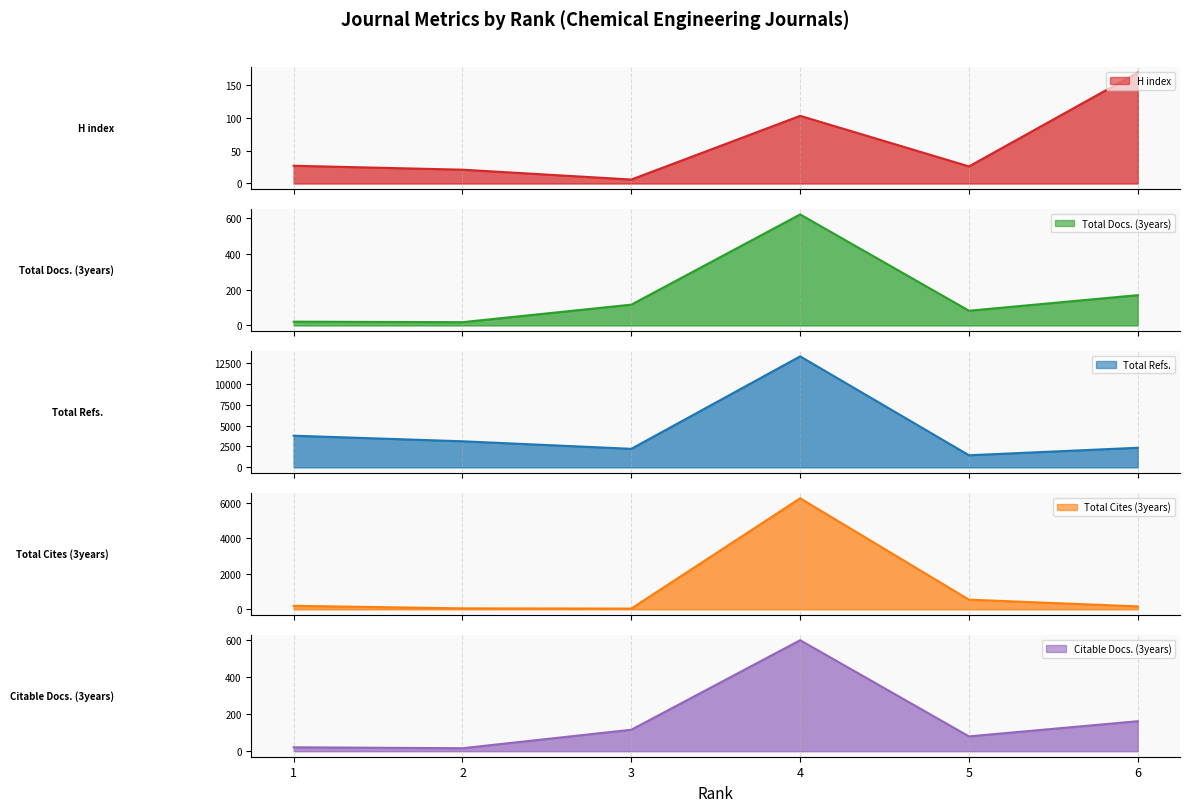

In Total Refs., how many points are higher than both neighbors (excluding endpoints)?

1